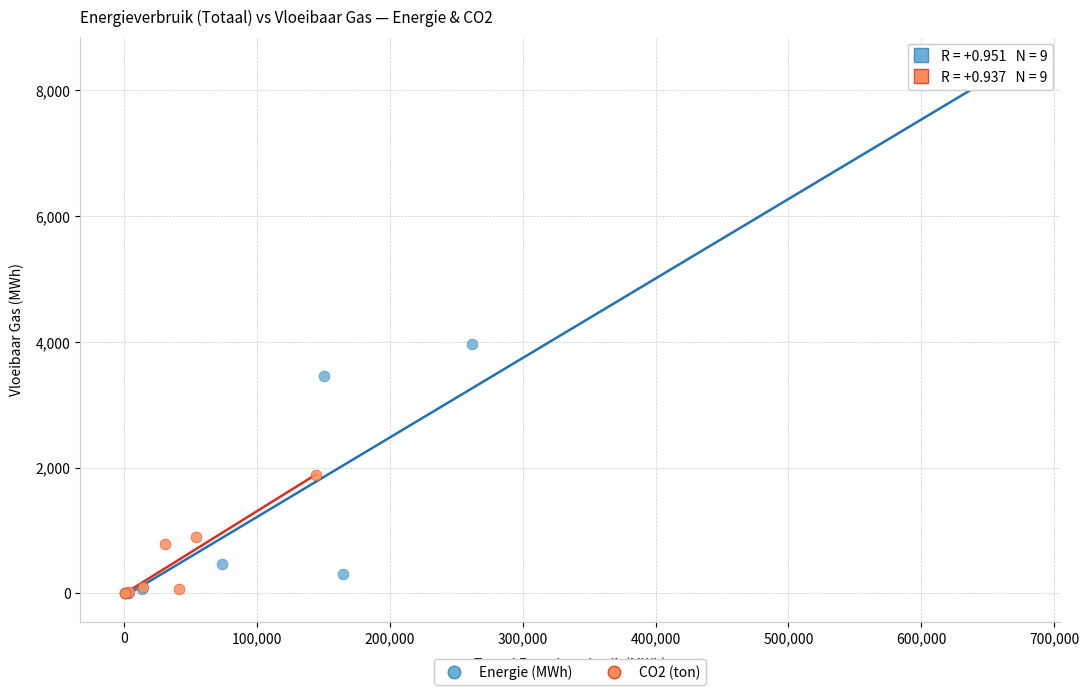

What are all the series names shown in the legend?

Energie (MWh), CO2 (ton)